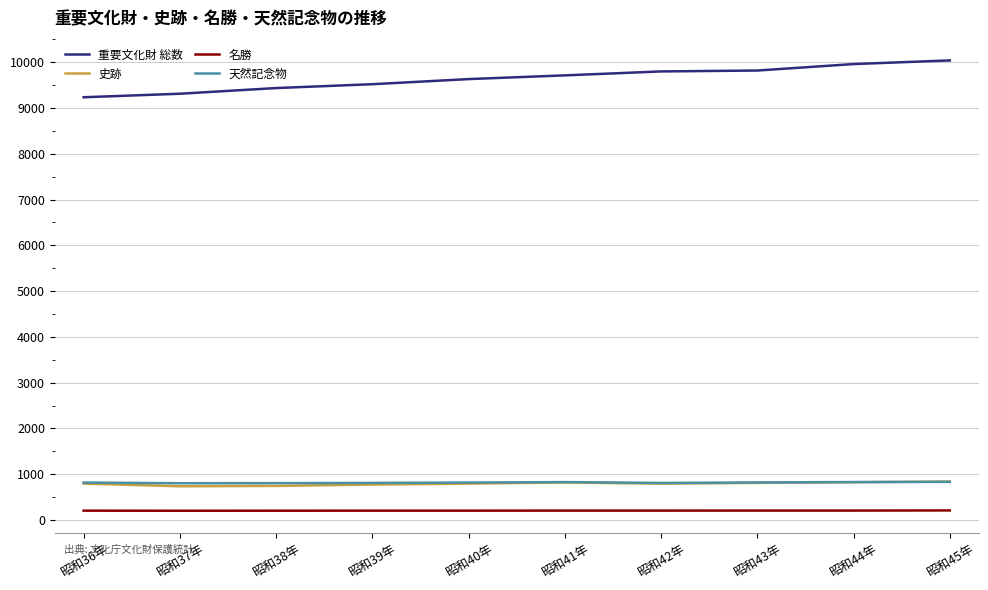

What is the spread (max minus min) of values at 昭和38年?

9233